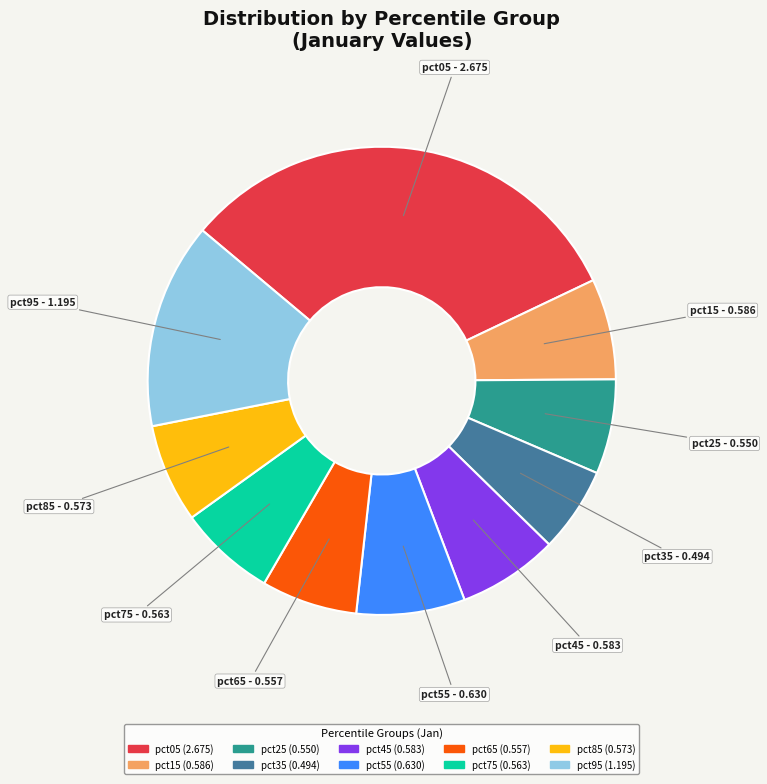

Which slice is the largest?

pct05